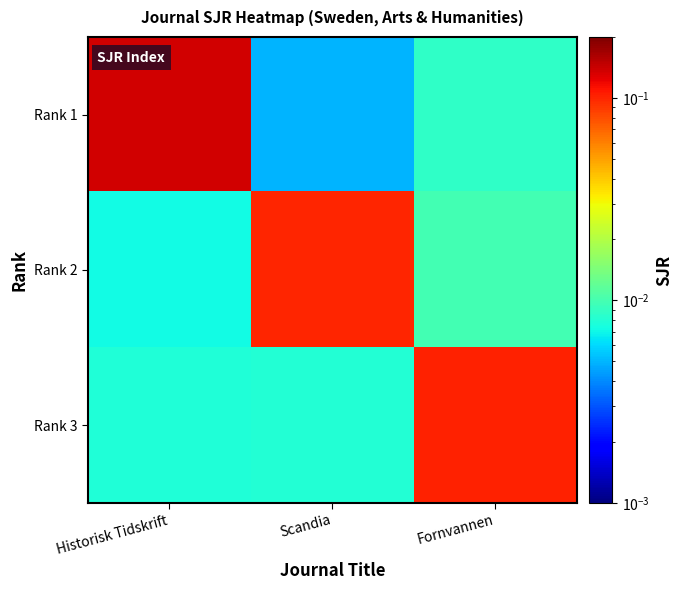

Reading left to right, transcribe all the data shown in this chart.

Rank 1: Historisk Tidskrift=0.1	Scandia=0.0	Fornvannen=0.0
Rank 2: Historisk Tidskrift=0.0	Scandia=0.1	Fornvannen=0.0
Rank 3: Historisk Tidskrift=0.0	Scandia=0.0	Fornvannen=0.1